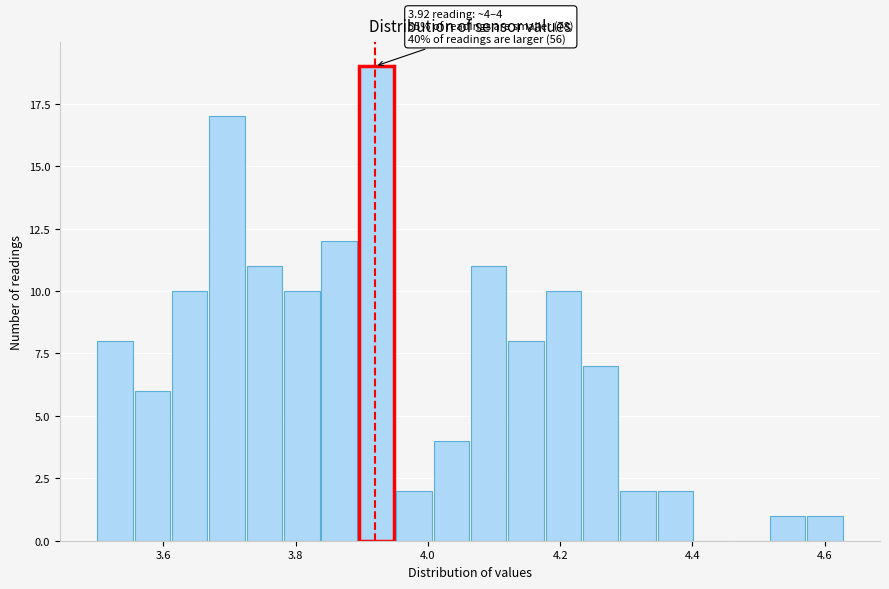

Around what value on the x-axis is the tallest bar? Give the approximate position of its centre, as read against the axis.

3.92